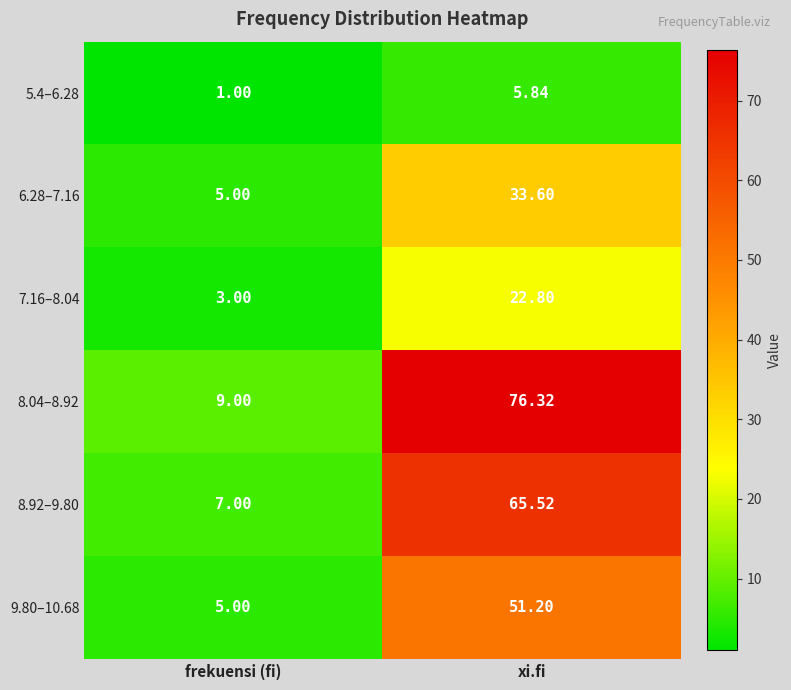

Which category has the highest value in the 5.4–6.28 series?

xi.fi